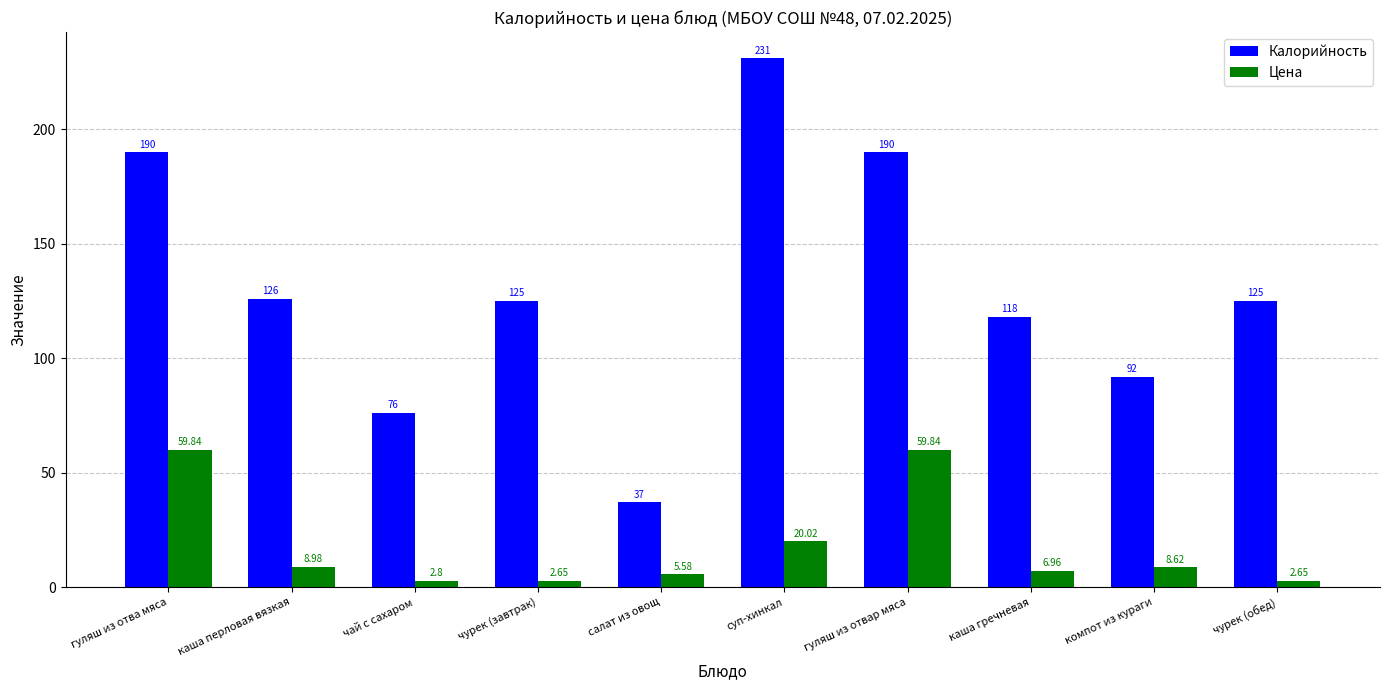

Between чурек (завтрак) and салат из овощ, which series saw the biggest shift?

Калорийность